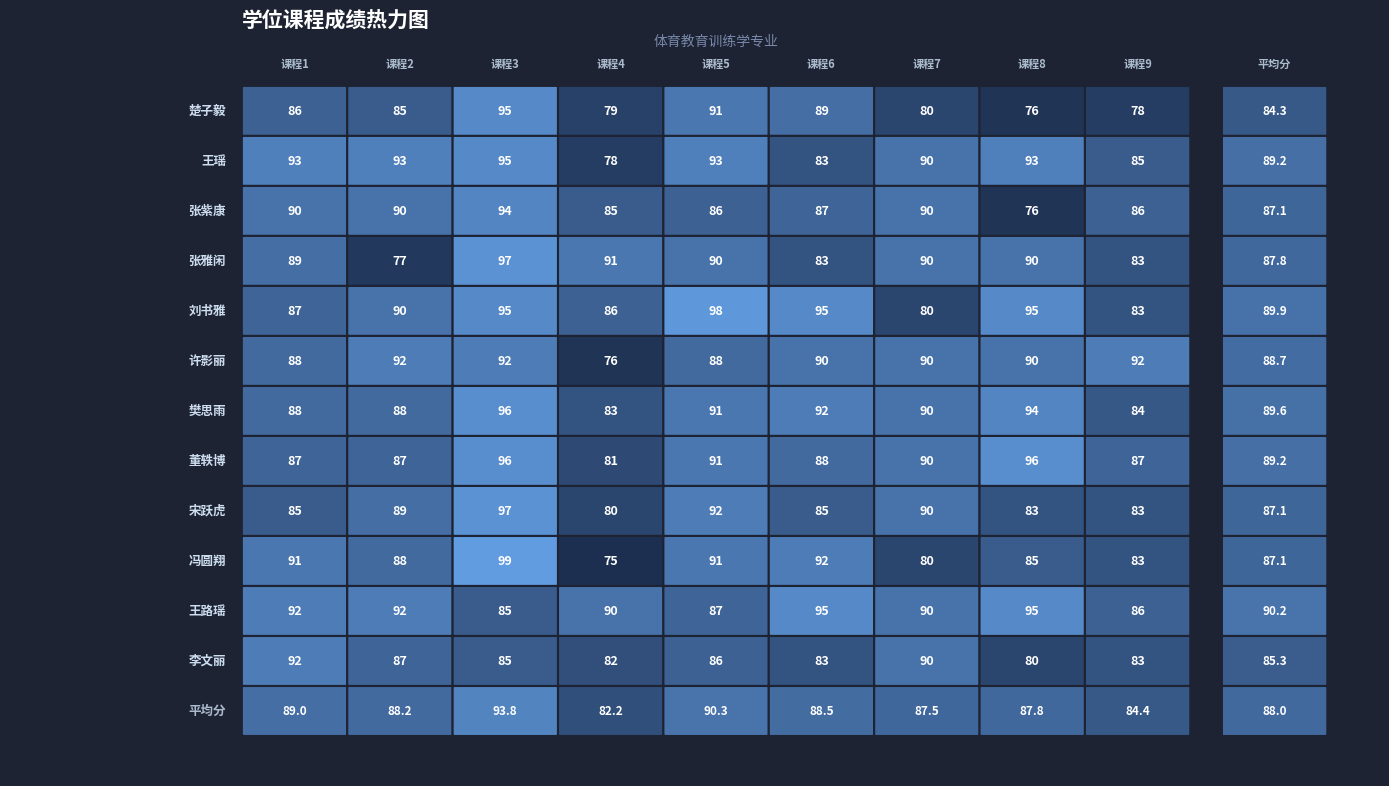

The value of 楚子毅 at 7 is 111. True or false?

False